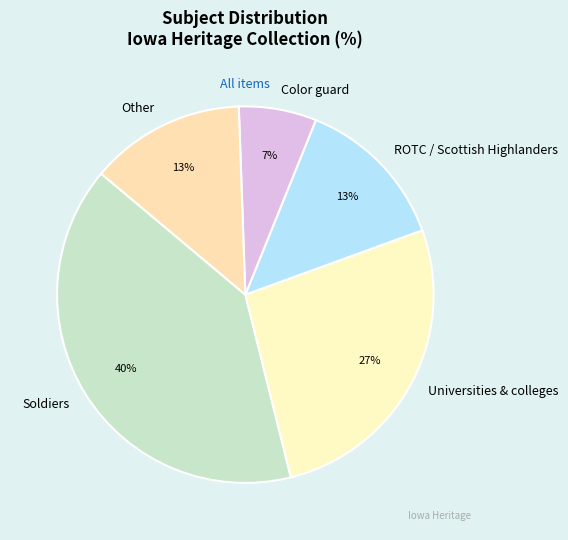

To the nearest percent, what is the average slice percentage?

20%